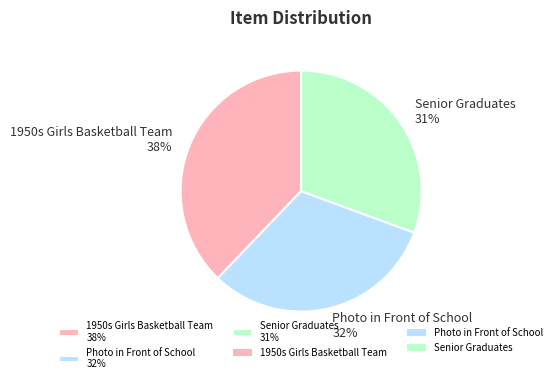

How many segments does this pie chart have?

3